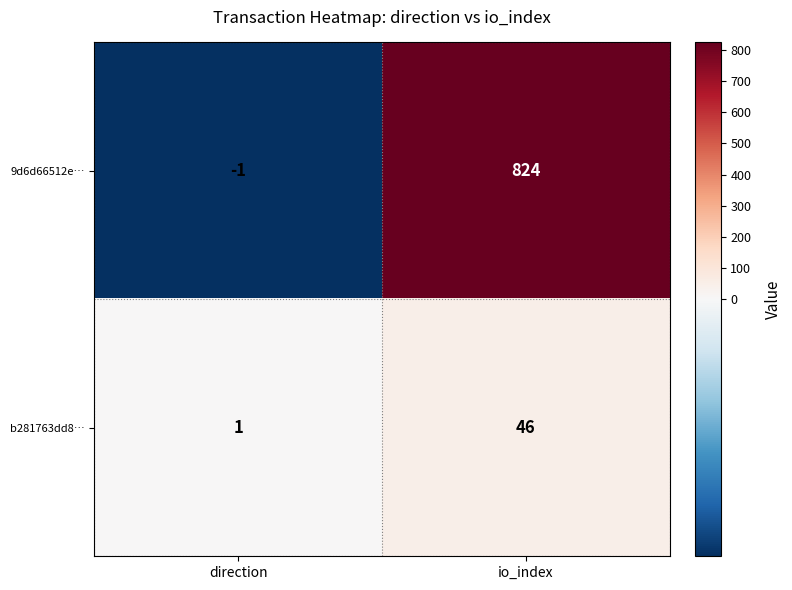

At which category does the chart reach its minimum across all series?

direction